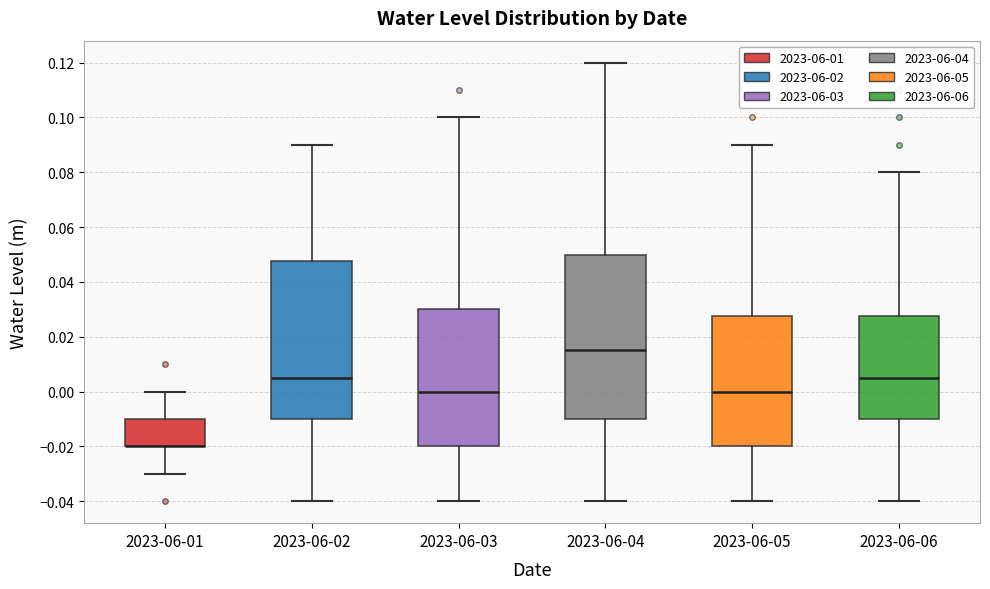

Reading left to right, read every box against the y-axis: the position of its median line, the range the box covers, and the ends of its whiskers. The values are not printed on the chart, so give them approximately, as read against the axis.

2023-06-01: median -0.020 (drawn on the box's lower edge), box -0.020 to -0.010, whiskers -0.030 to 0.000
2023-06-02: median 0.006, box -0.010 to 0.048, whiskers -0.040 to 0.090
2023-06-03: median 0.000, box -0.020 to 0.030, whiskers -0.040 to 0.100
2023-06-04: median 0.016, box -0.010 to 0.050, whiskers -0.040 to 0.120
2023-06-05: median 0.000, box -0.020 to 0.028, whiskers -0.040 to 0.090
2023-06-06: median 0.006, box -0.010 to 0.028, whiskers -0.040 to 0.080